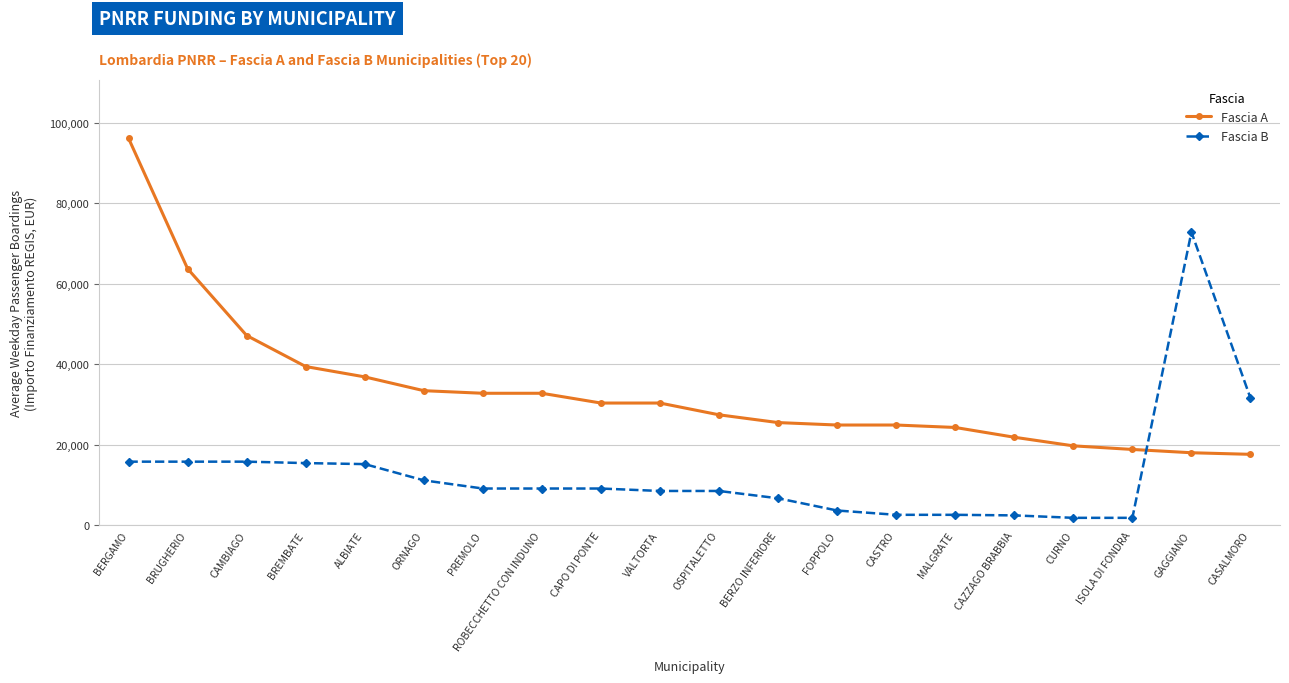

What is the difference between the maximum and minimum values in the Fascia A series?

78542